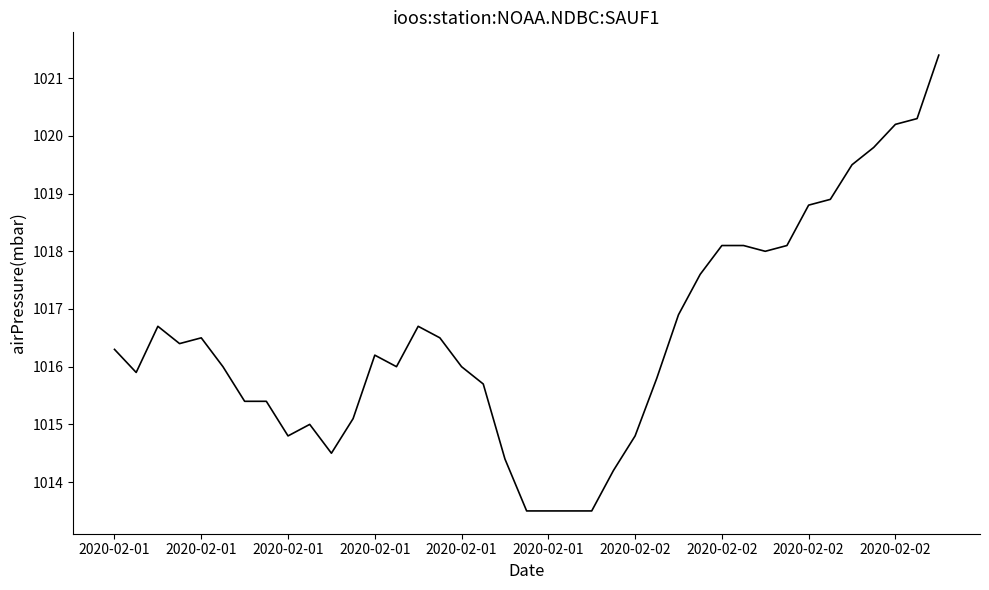

What is the sum of all values?

39644.0